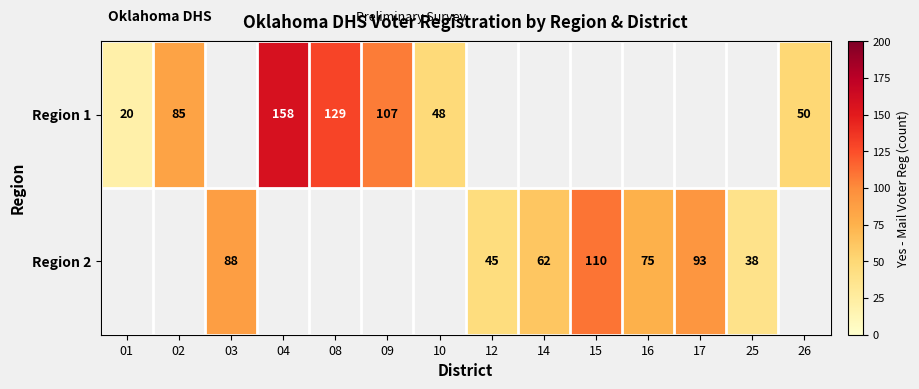

Is it true that Region 1 equals 129 at 08?

True